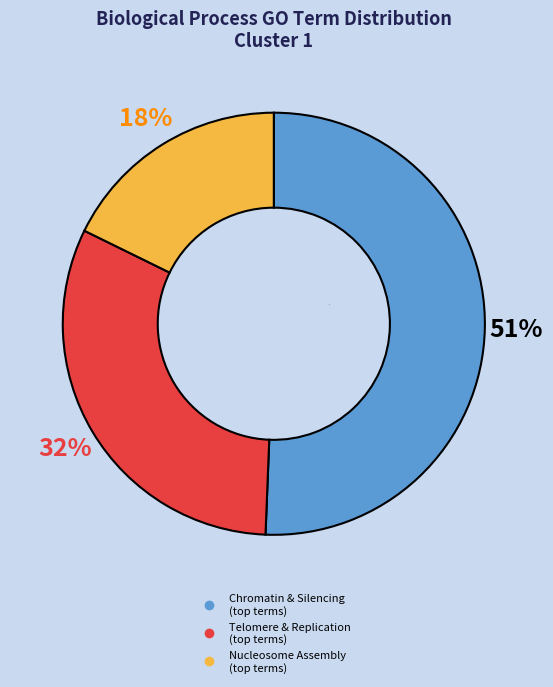

How many segments does this pie chart have?

3